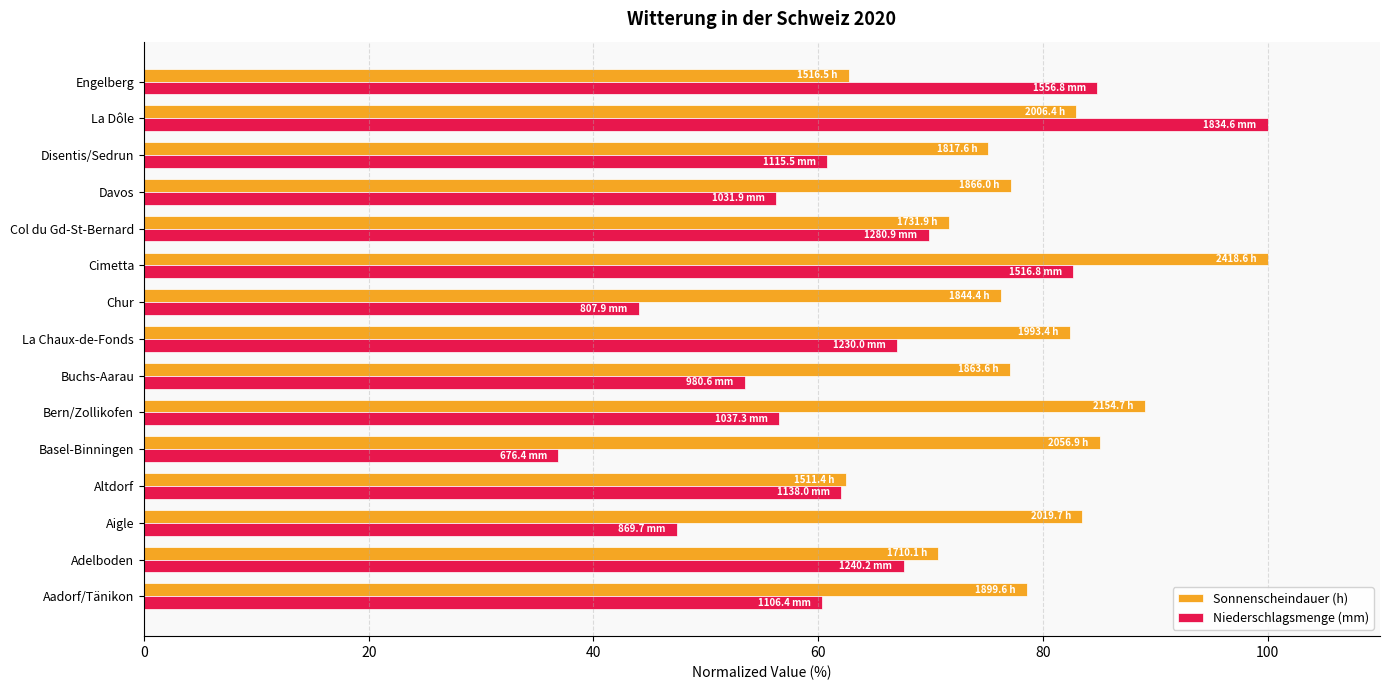

What is the minimum value shown in the chart?

36.9